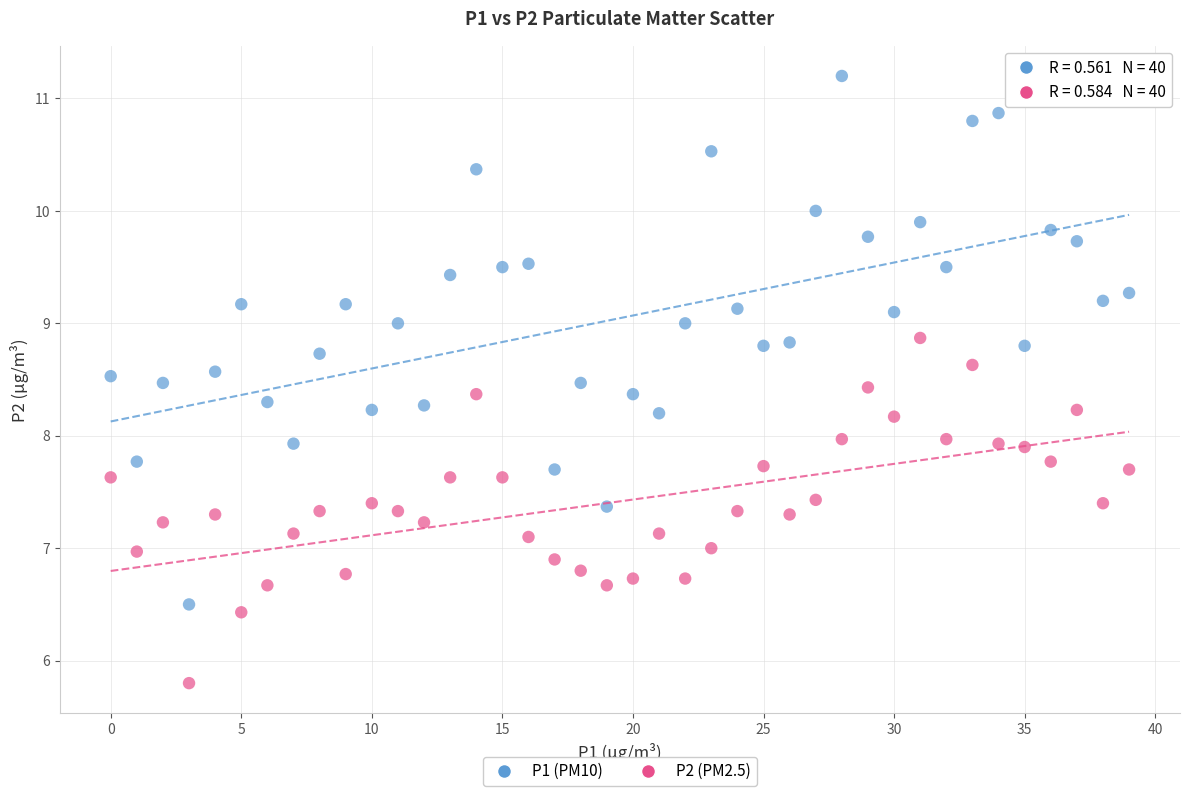

Across all data points, what is the range of Y values (max minus min)?

5.4